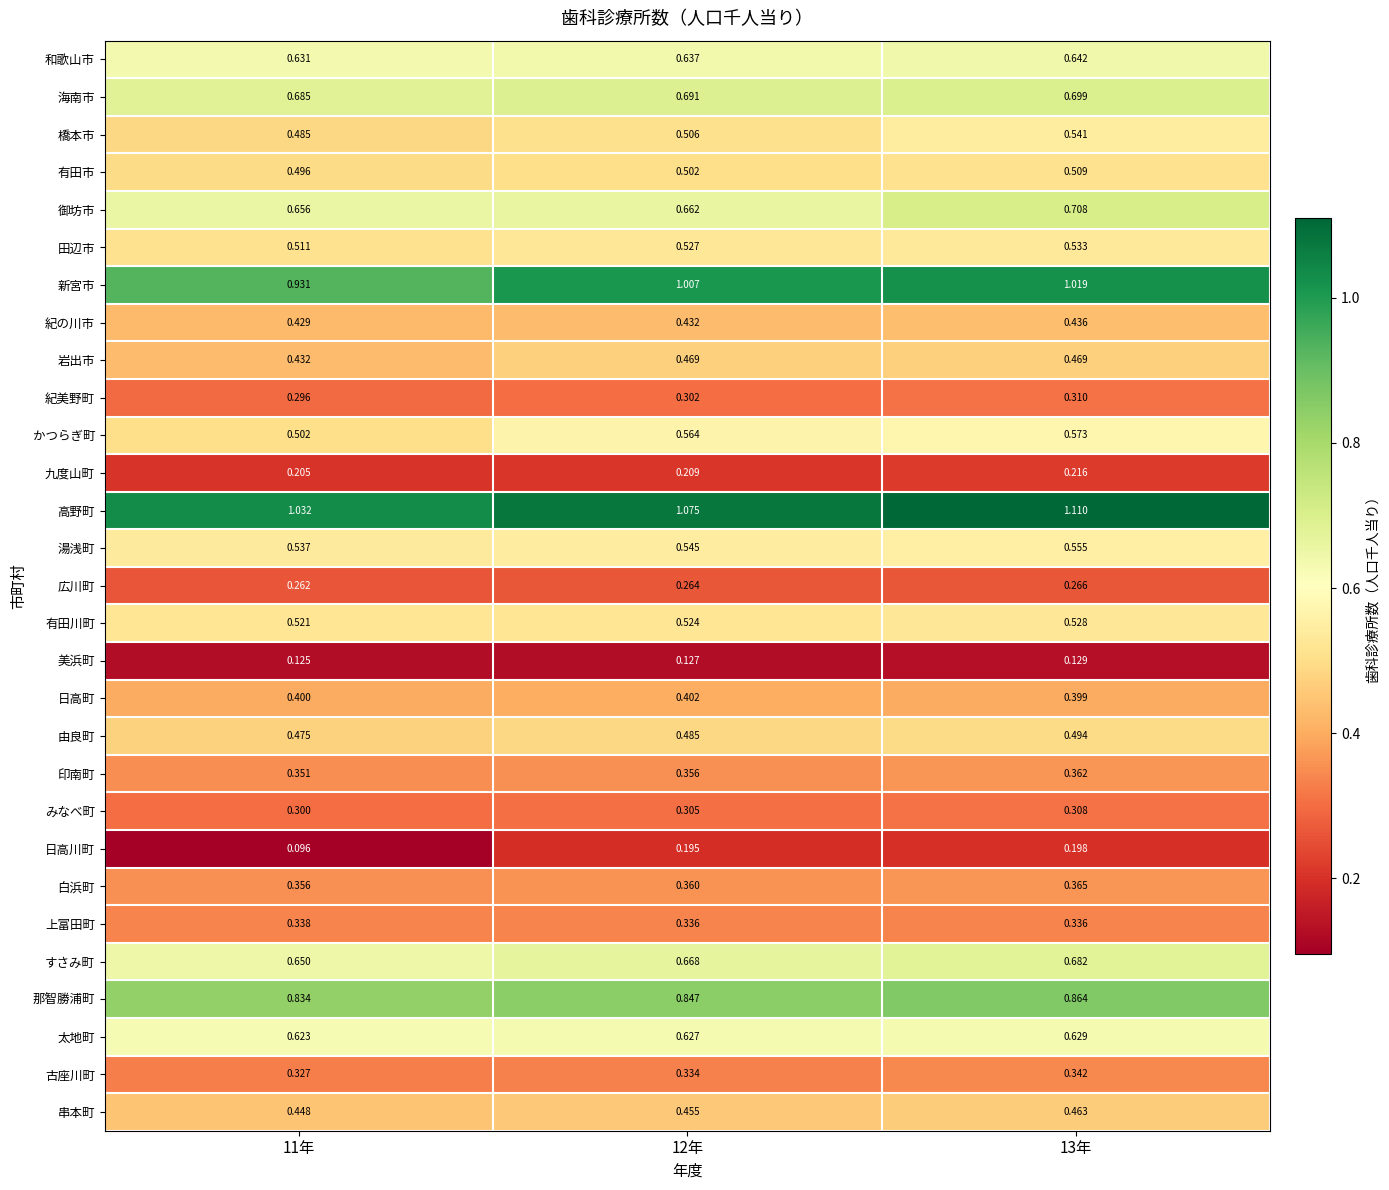

Which series changed the most between 12年 and 13年?

御坊市